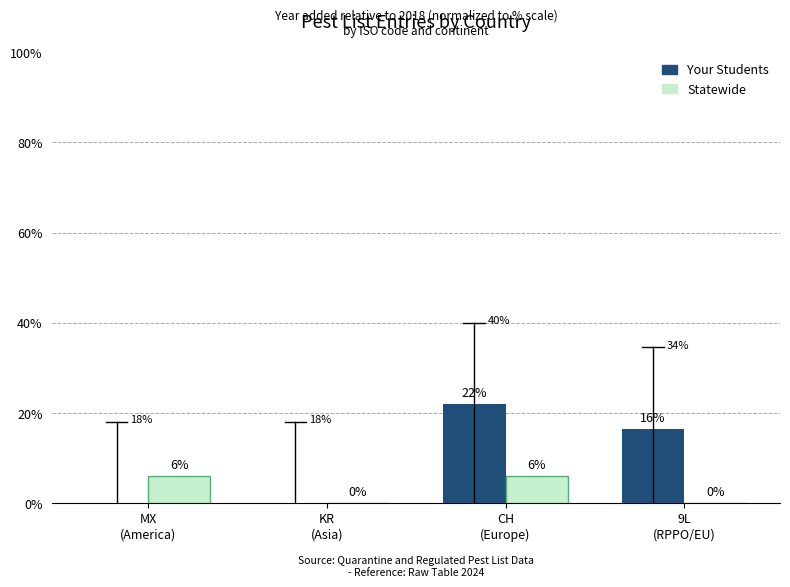

How many Your Students values are between 0 and 22?

4